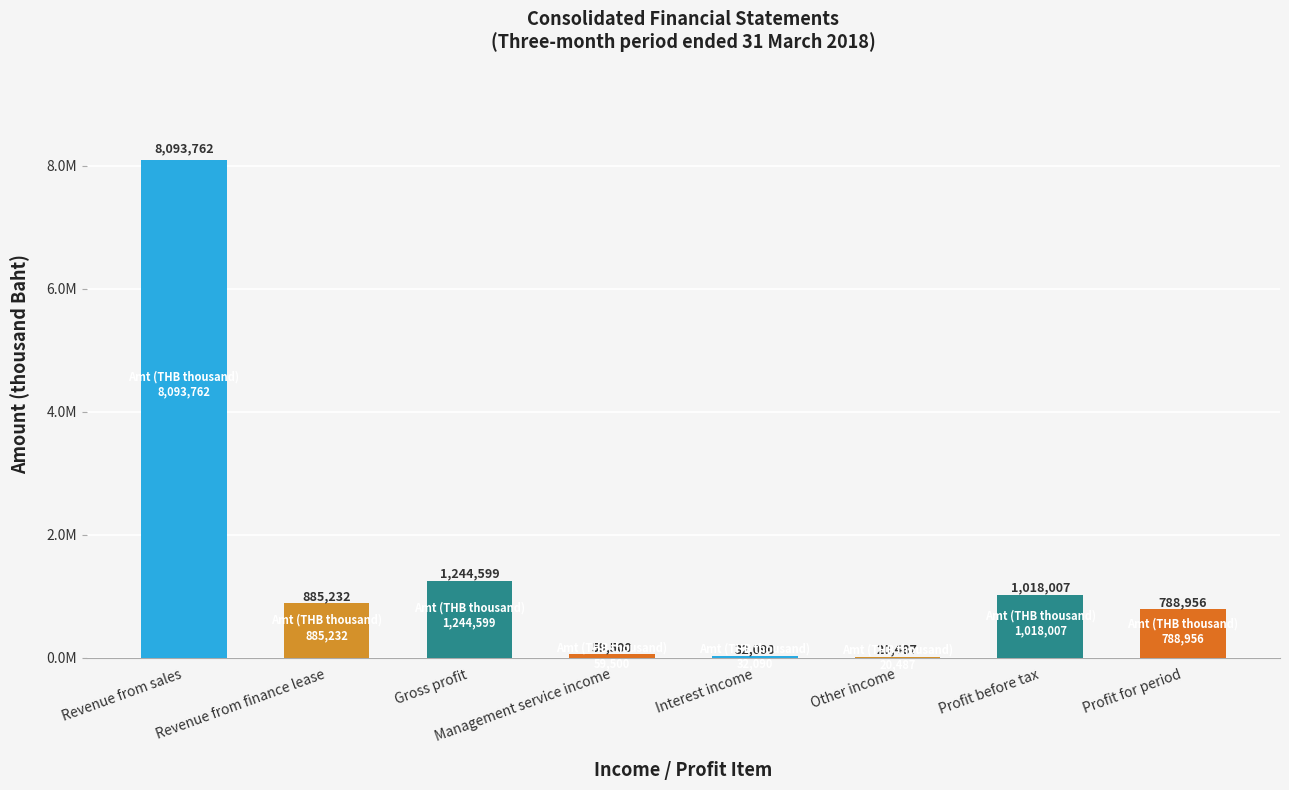

What is the greatest value displayed?

8093762